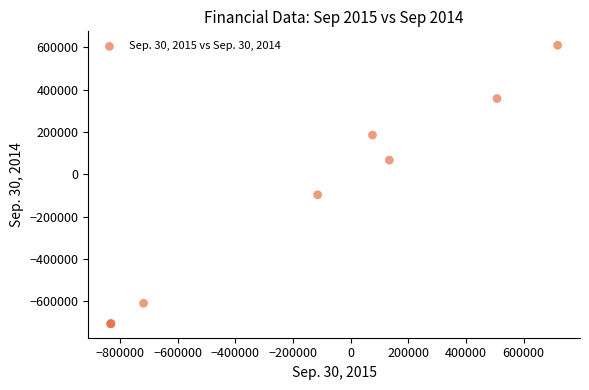

What Y value in the scatter plot is closest to -48473?

-96947